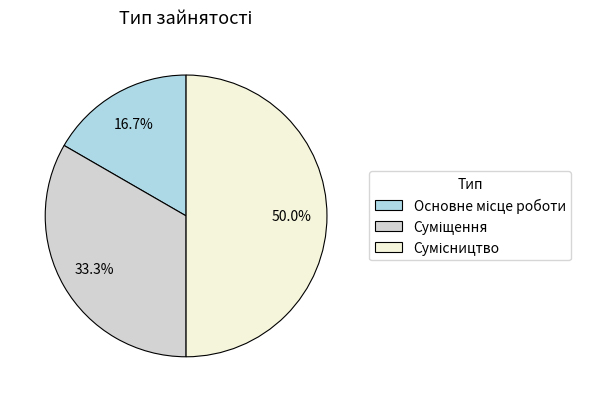

How many segments does this pie chart have?

3